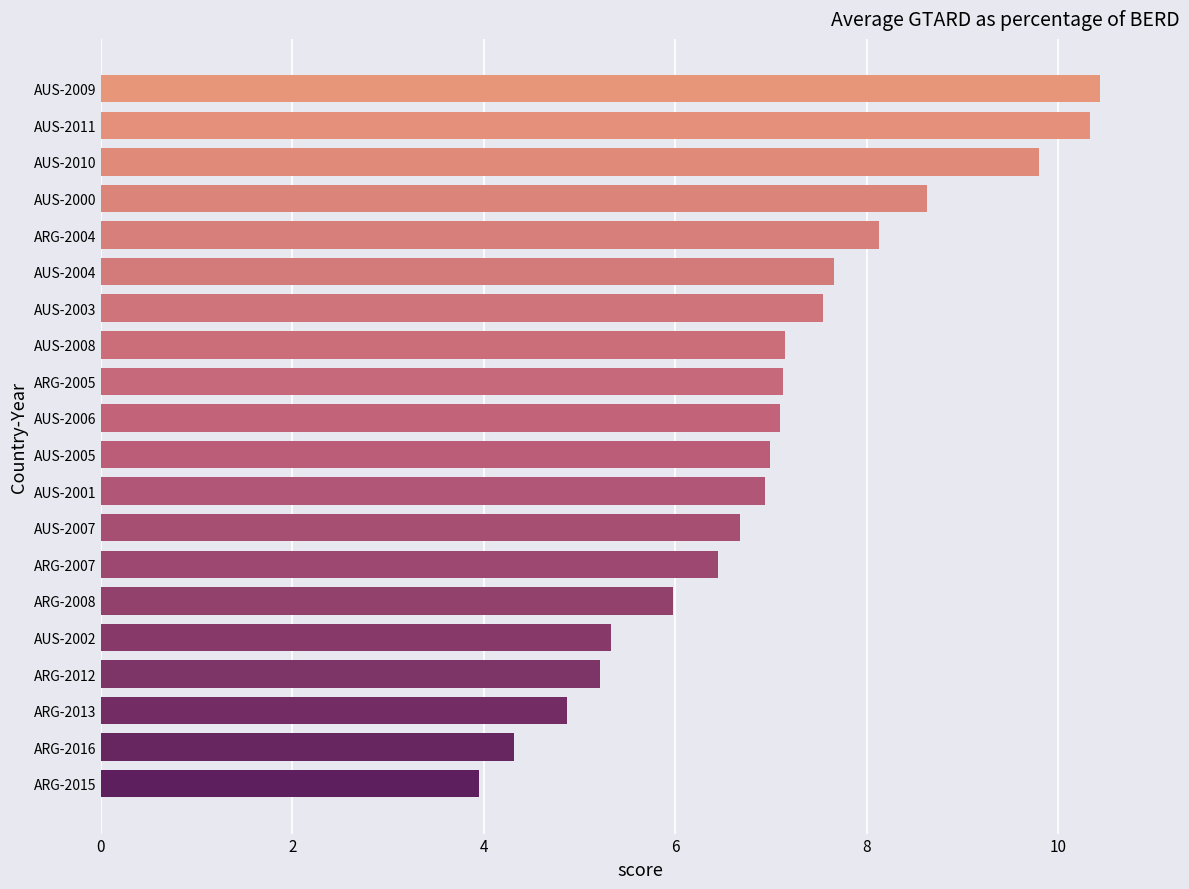

Are the bars horizontal?

Yes